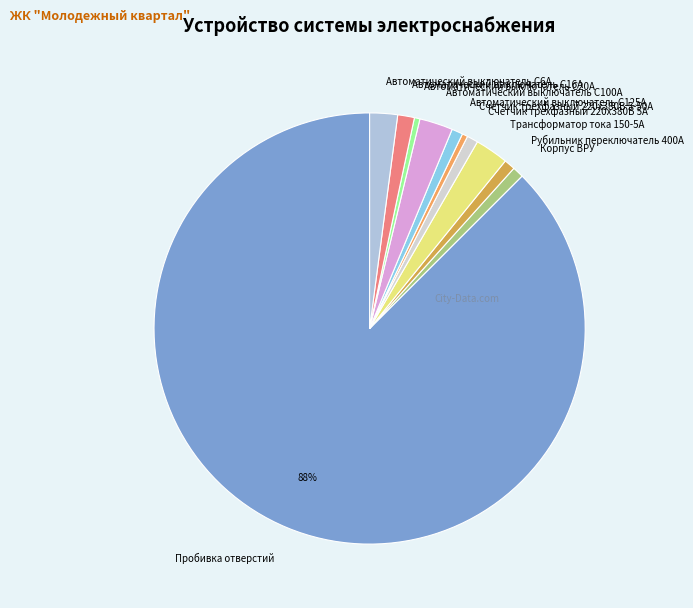

Combined, do Корпус ВРУ and Автоматический выключатель С16А account for over 50%?

No